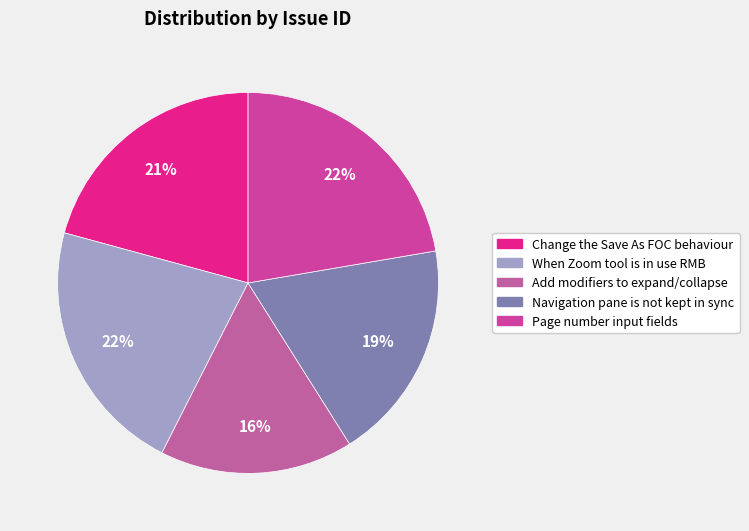

To the nearest percent, what percentage of the pie is Navigation pane is not kept in sync?

19%